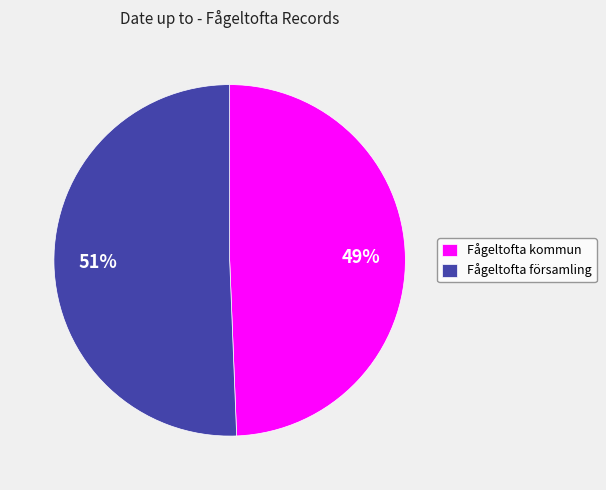

Is it true that Fågeltofta församling is 64% of the pie?

False